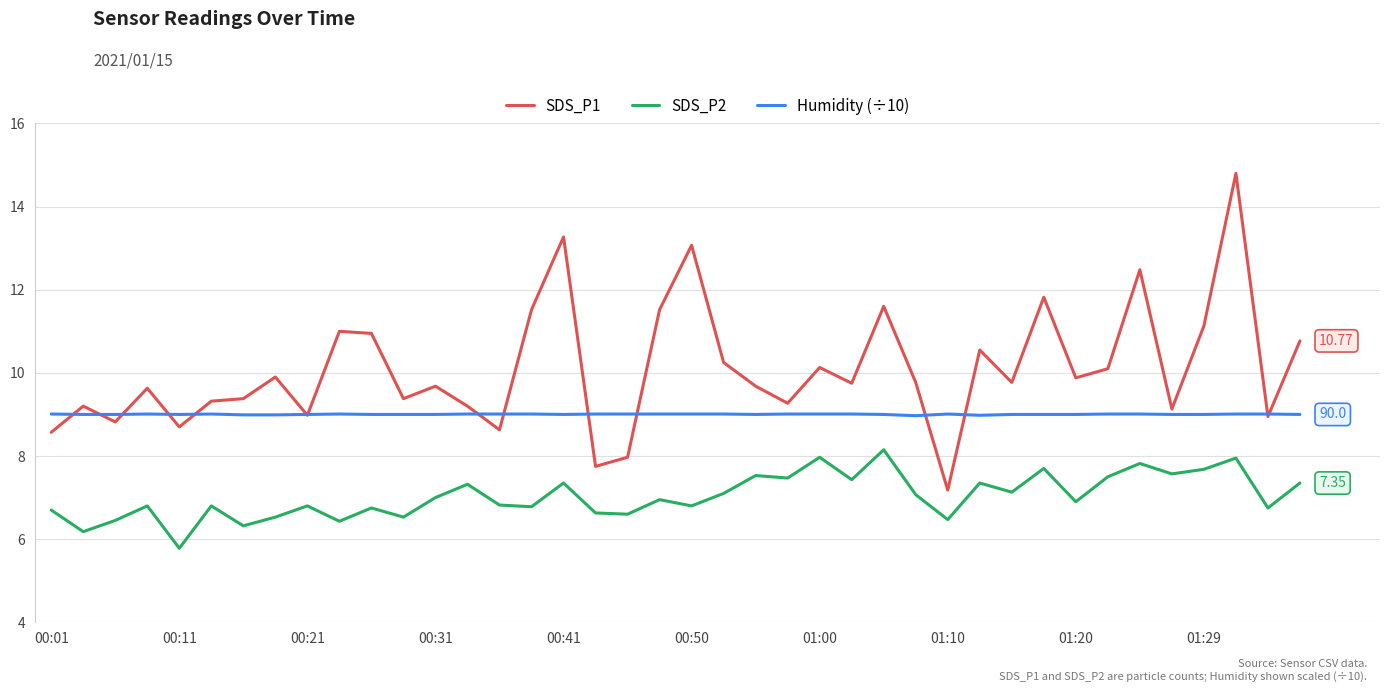

Which series has the widest spread of values?

SDS_P1